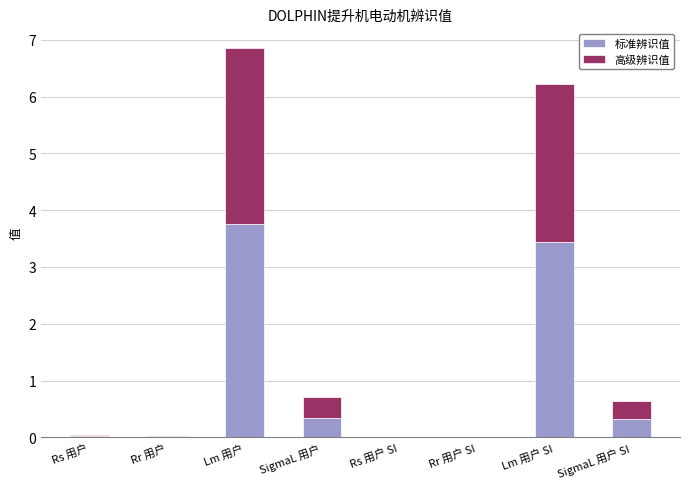

At which category is the sum across all series the highest?

Lm 用户